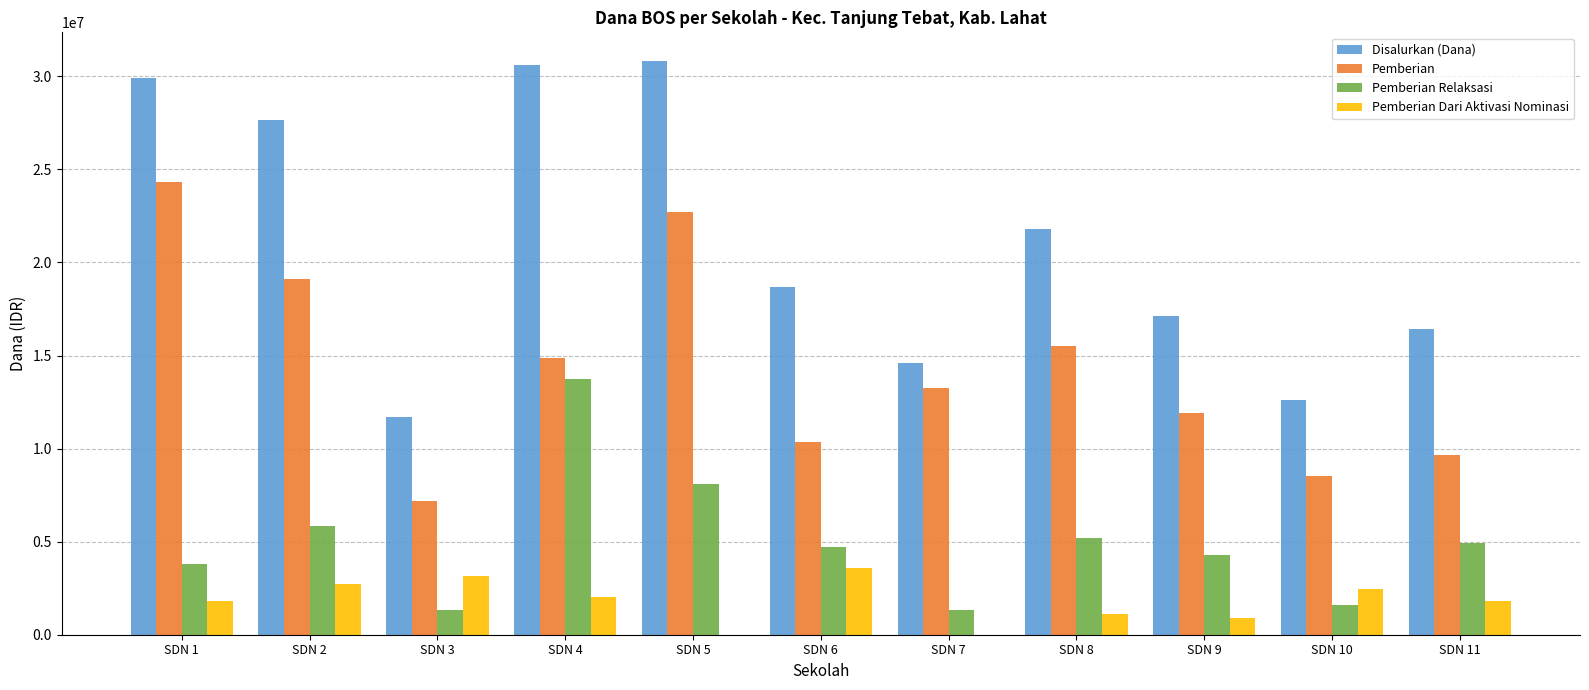

What is the maximum value shown in the chart?

30825000